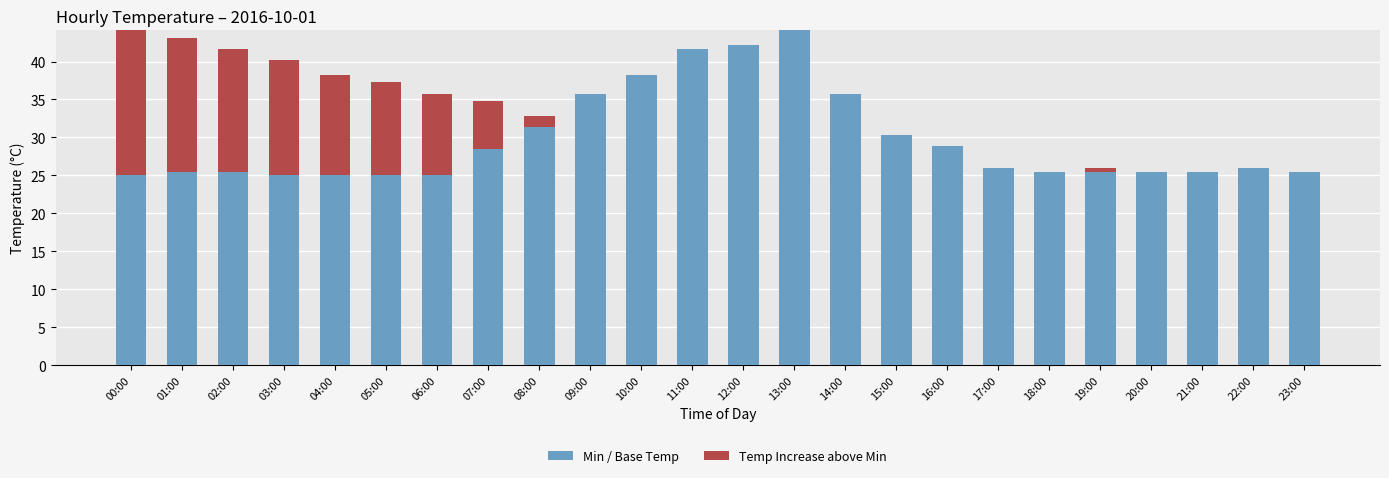

What is the highest value of the Min / Base Temp series?

44.1